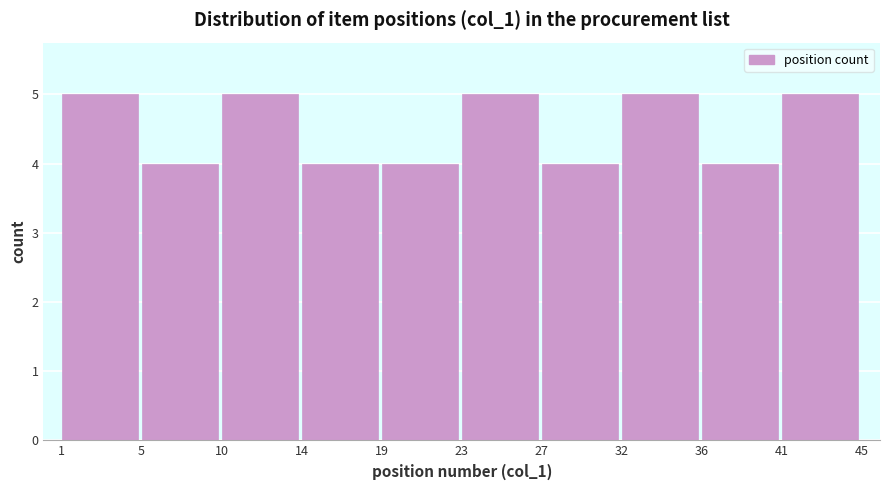

What is the height of the bar covering 14 to 19 on the x-axis? The values are not printed on the chart, so give them approximately, as read against the axis.

4